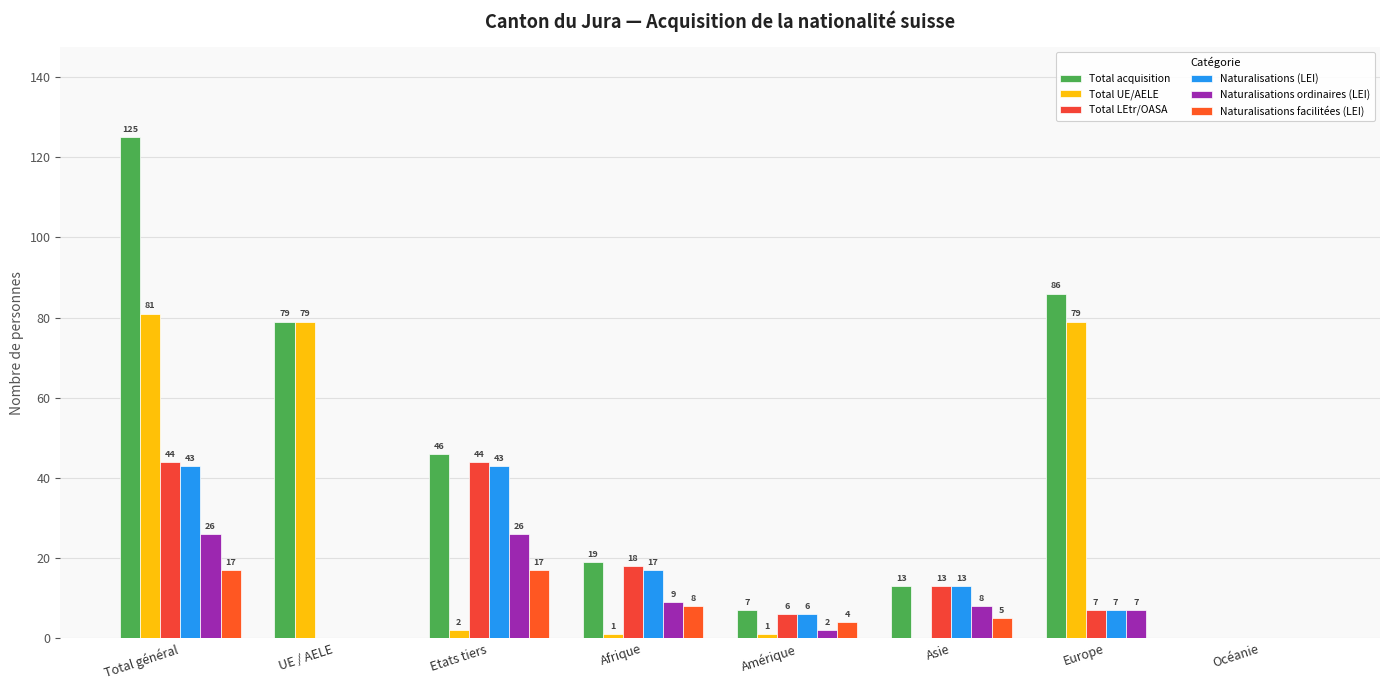

Which series has the largest range (max minus min)?

Total acquisition